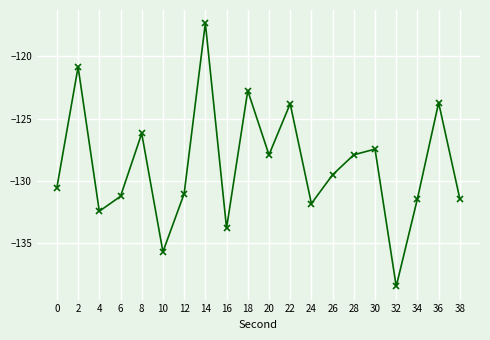

What is the difference between the second highest and minimum values?

17.6